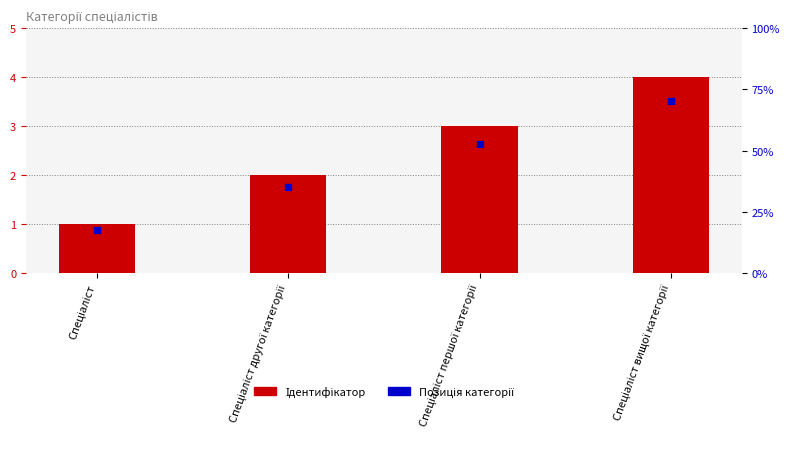

At which category is the sum across all series the highest?

Спеціаліст вищої категорії